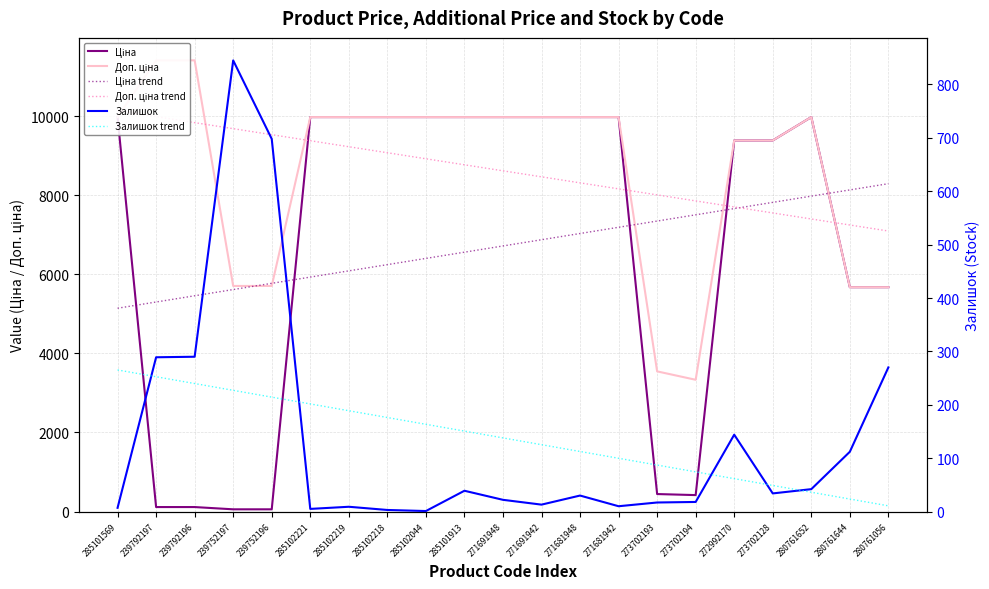

True or false: Доп. ціна has more than 0 interior local peaks.

True